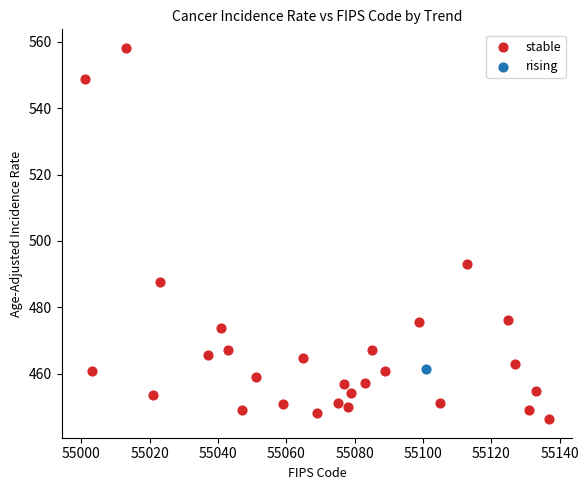

What are all the series names shown in the legend?

stable, rising